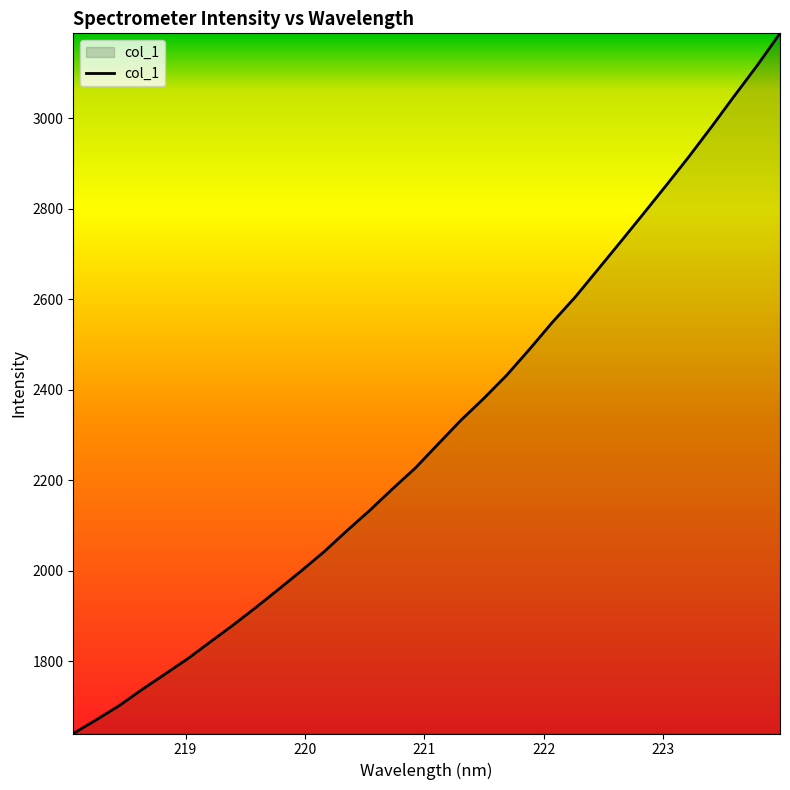

How many lines are shown in the chart?

1